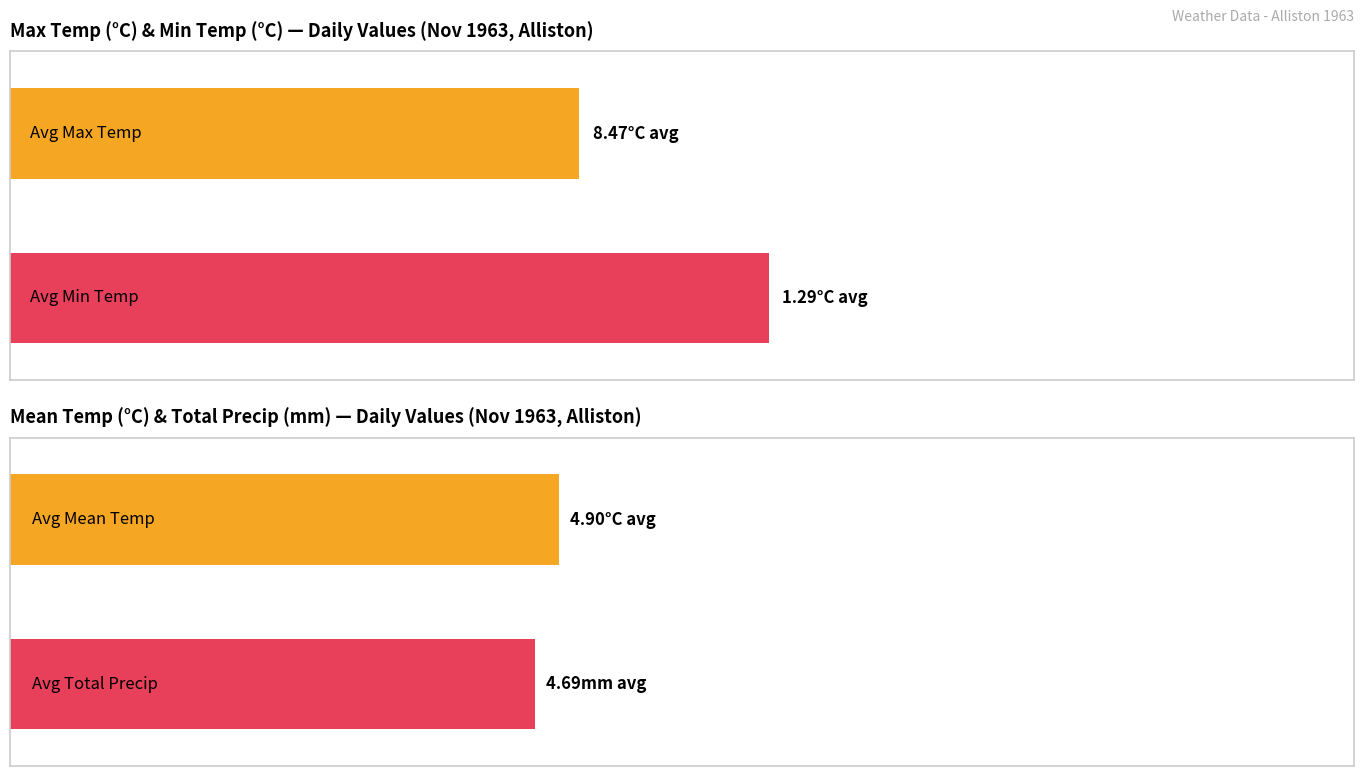

What are all the series names shown in the legend?

Max Temp (°C), Min Temp (°C), Mean Temp (°C), Total Precip (mm)